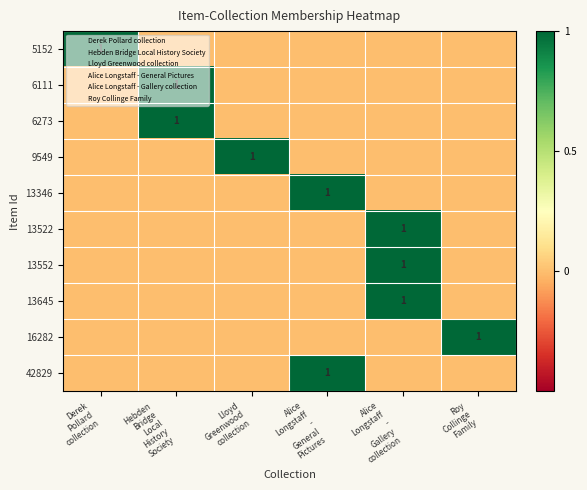

The value of 6111 at Lloyd Greenwood collection is 0. True or false?

False